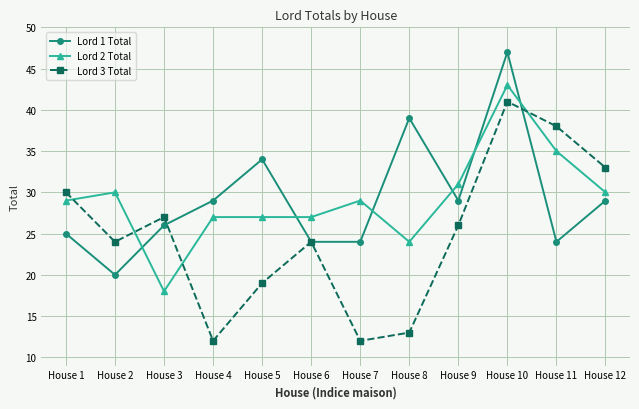

List the series in order of their peak value, highest first.

Lord 1 Total, Lord 2 Total, Lord 3 Total